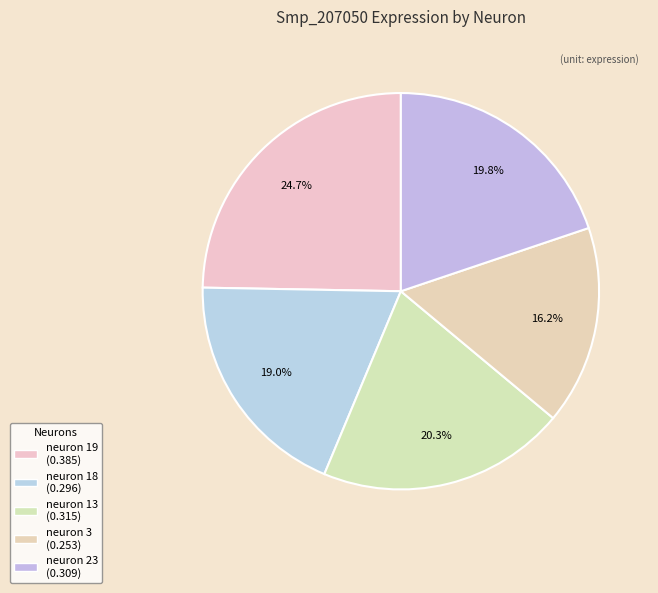

Which category has the smallest portion of the pie?

neuron 3